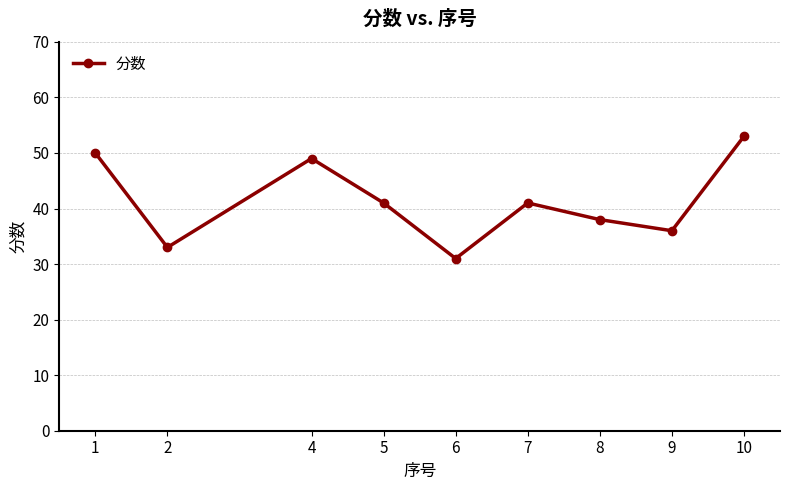

Approximately how many times larger is the value at 2 compared to 8?

0.9